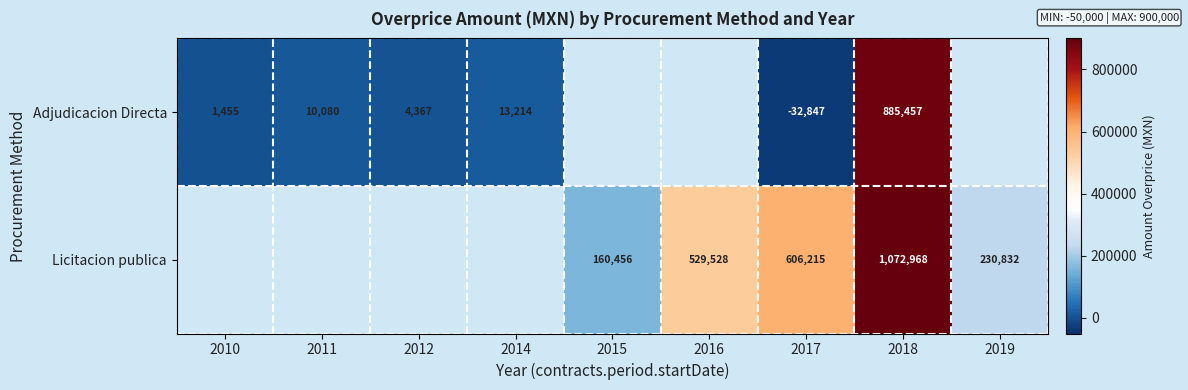

Count the number of categories in the chart.

9